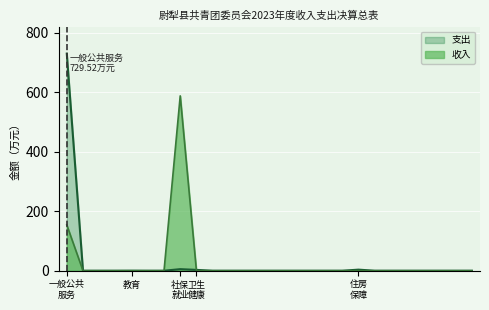

What is the difference between the second highest and second lowest values?

5.3